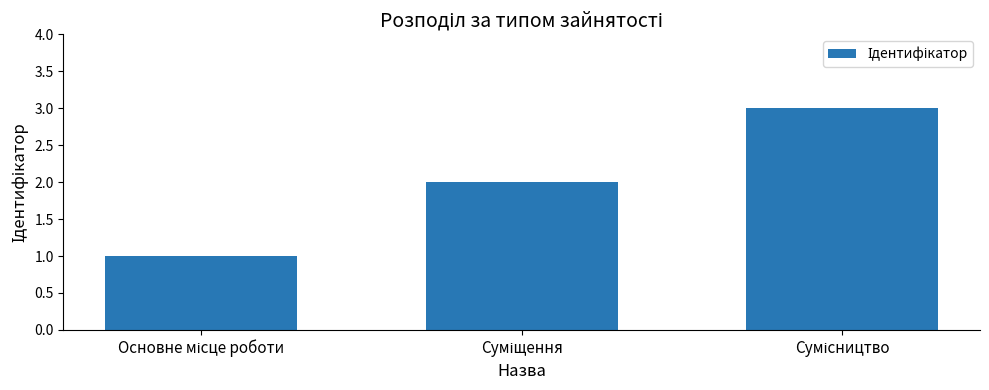

What is the maximum value shown in the chart?

3